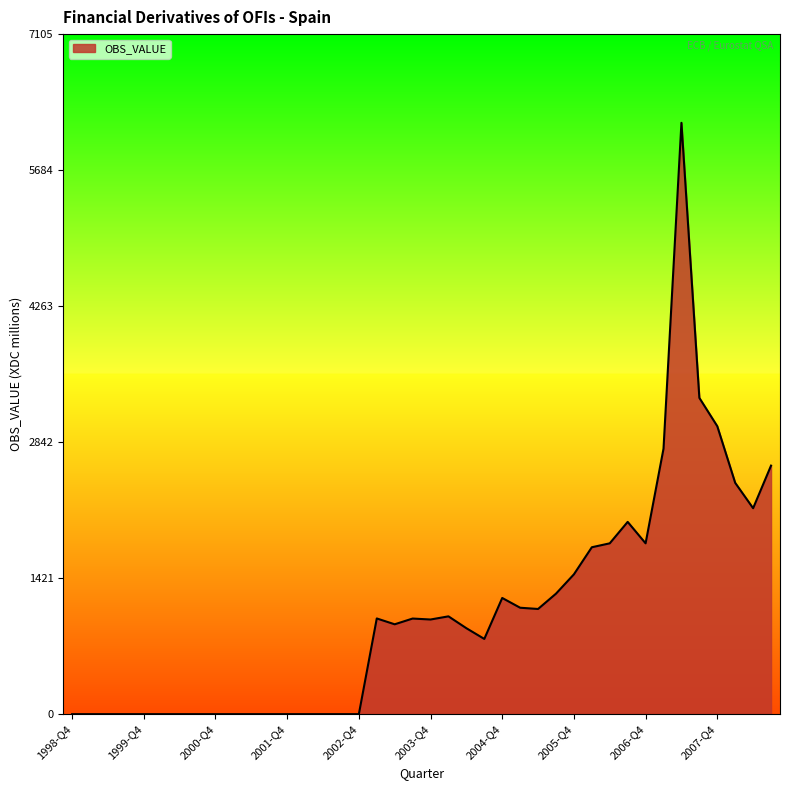

True or false: there are more than 0 points higher than both neighbors.

True